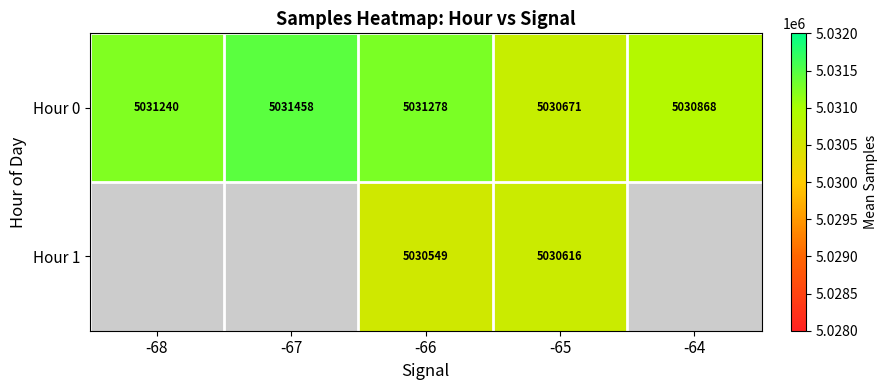

What is the total value across all series at -65?

10061287